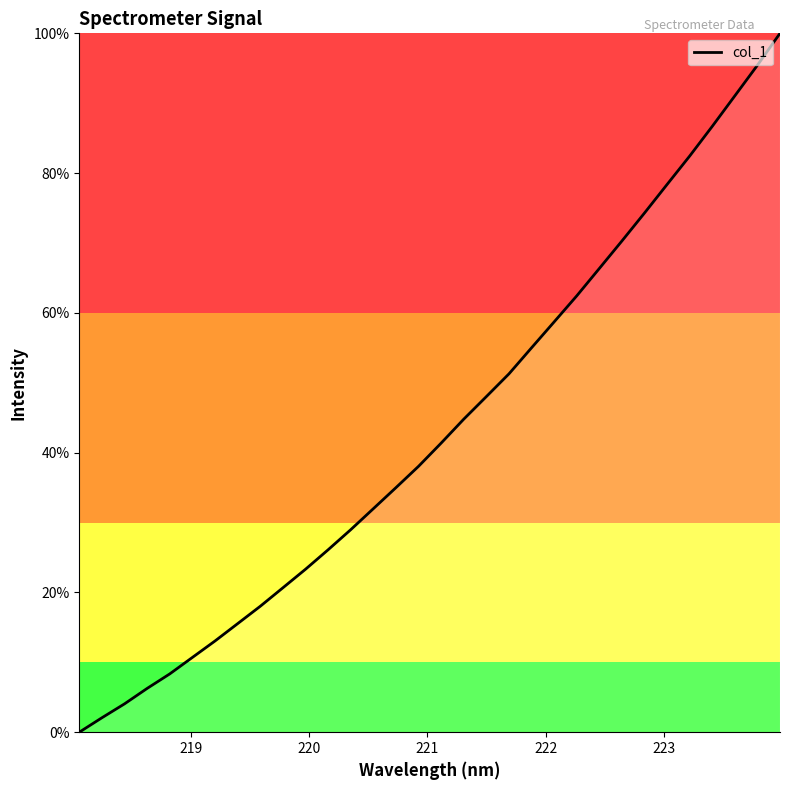

How many lines are shown in the chart?

1